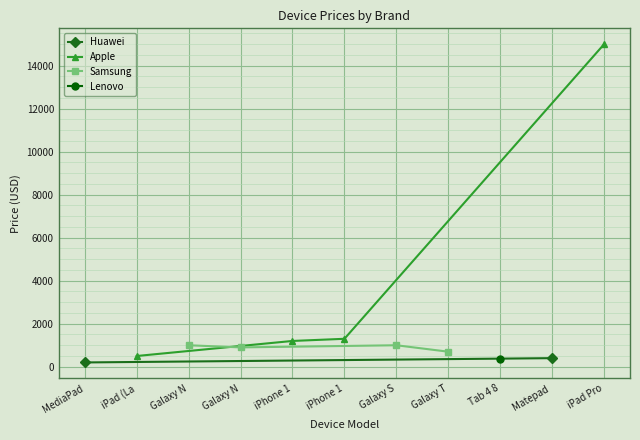

How many times do Apple and Samsung cross each other?

1